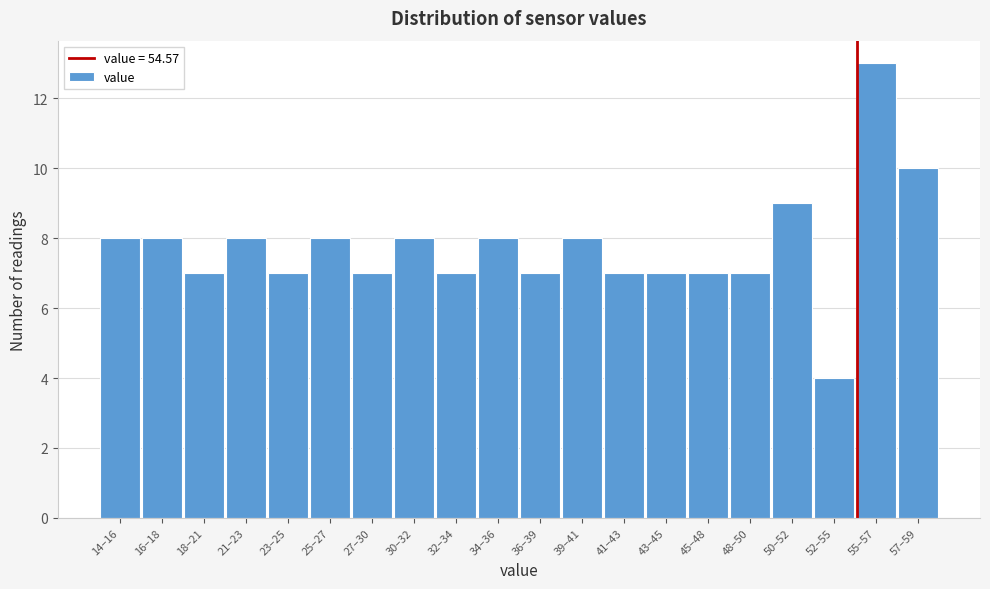

Reading left to right, list all the values displayed in this chart.

14–16=8	16–18=8	18–21=7	21–23=8	23–25=7	25–27=8	27–30=7	30–32=8	32–34=7	34–36=8	36–39=7	39–41=8	41–43=7	43–45=7	45–48=7	48–50=7	50–52=9	52–55=4	55–57=13	57–59=10